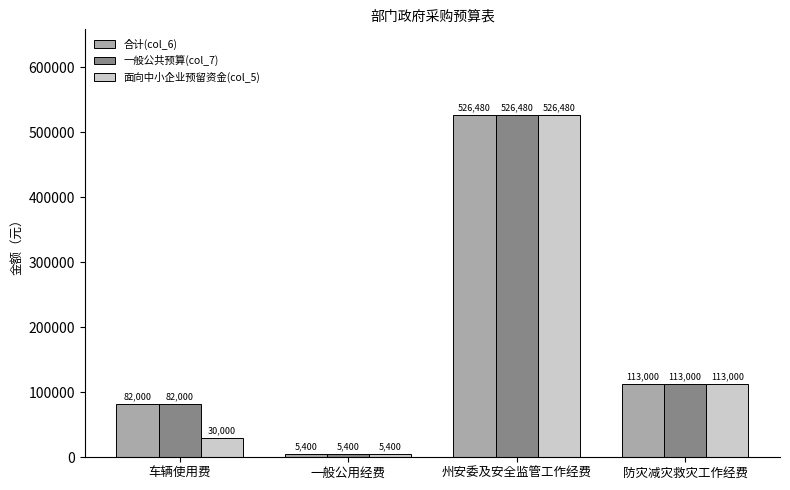

What is the label of the 4th bar from the right?

车辆使用费